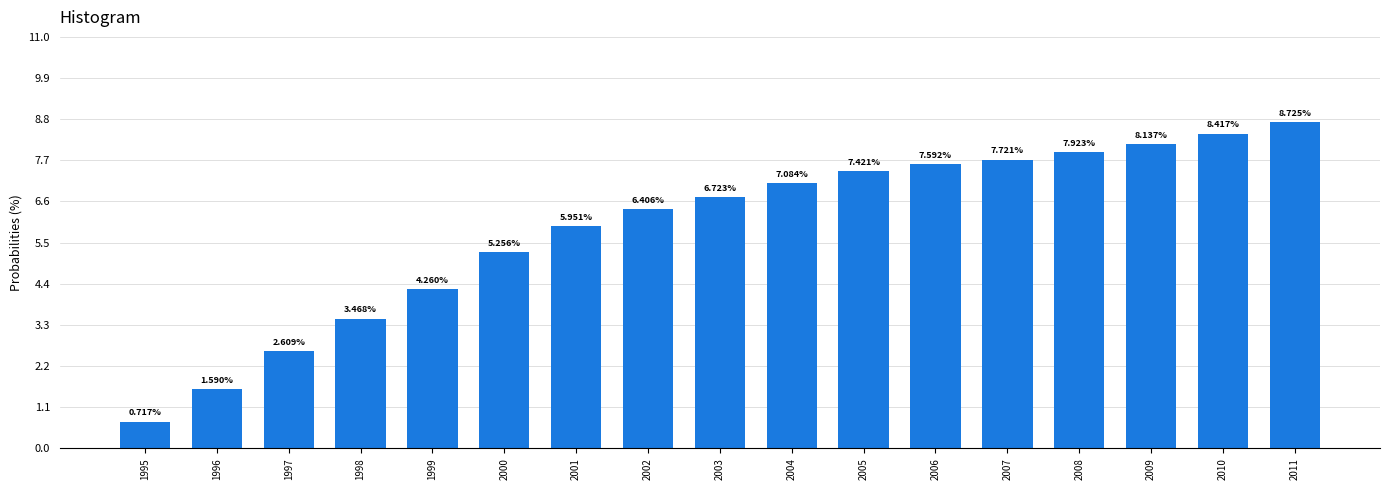

Approximately how many times larger is the value at 2002 compared to 2003?

1.0